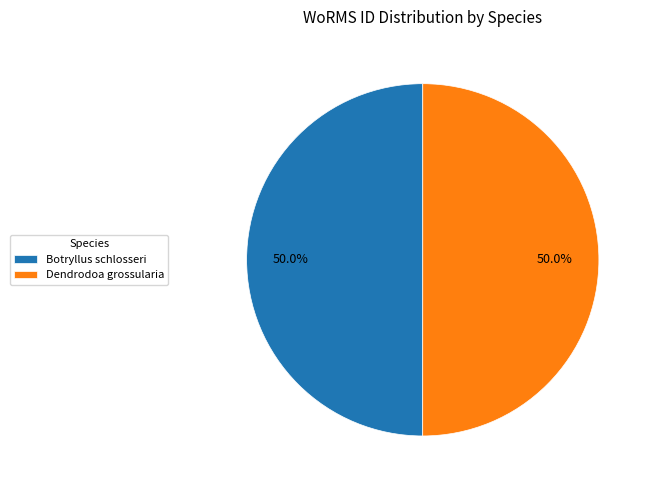

To the nearest percent, what is the average slice percentage?

50%